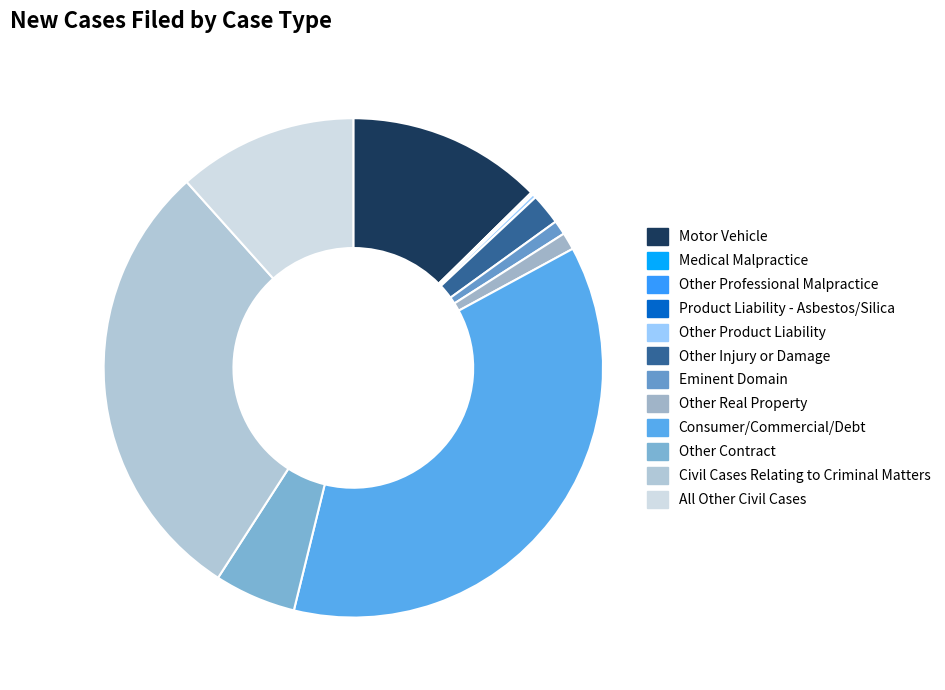

How many slices are in this pie chart?

12